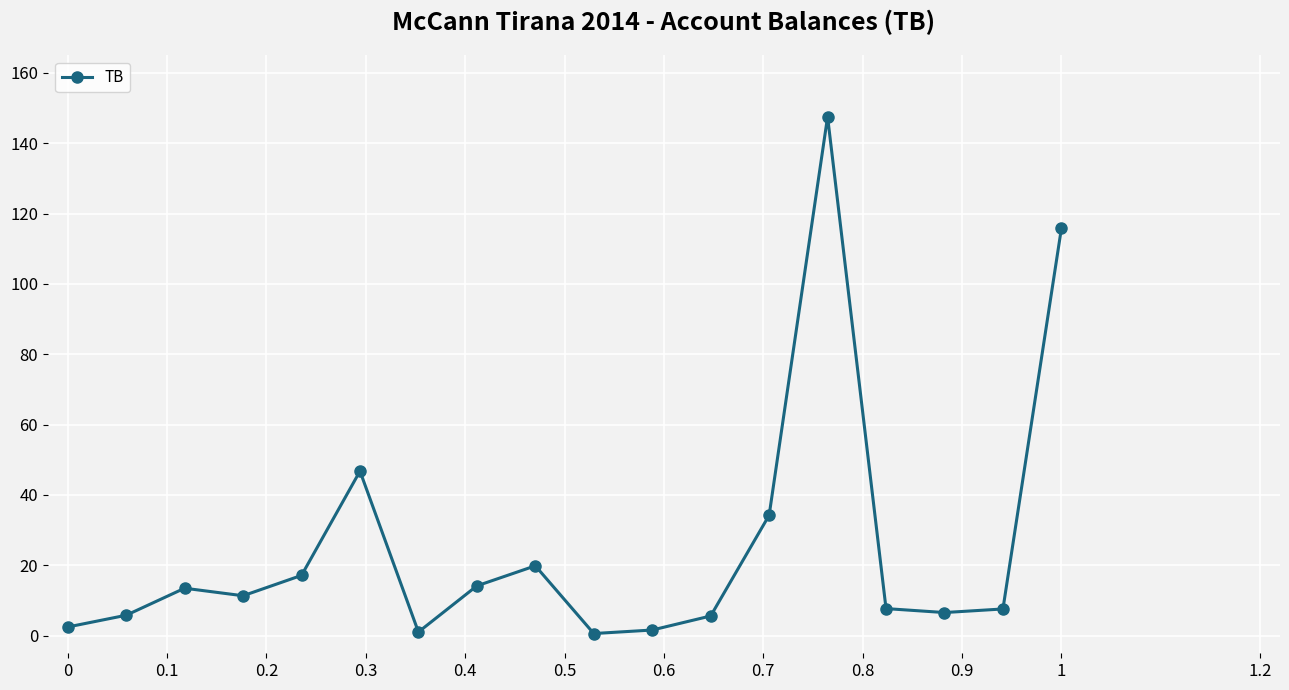

True or false: the data has more than 1 interior local peaks.

True